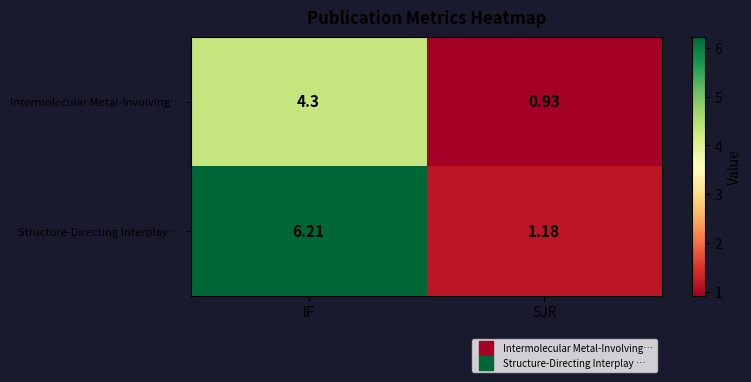

Which series changed the most between IF and SJR?

Structure-Directing Interplay …